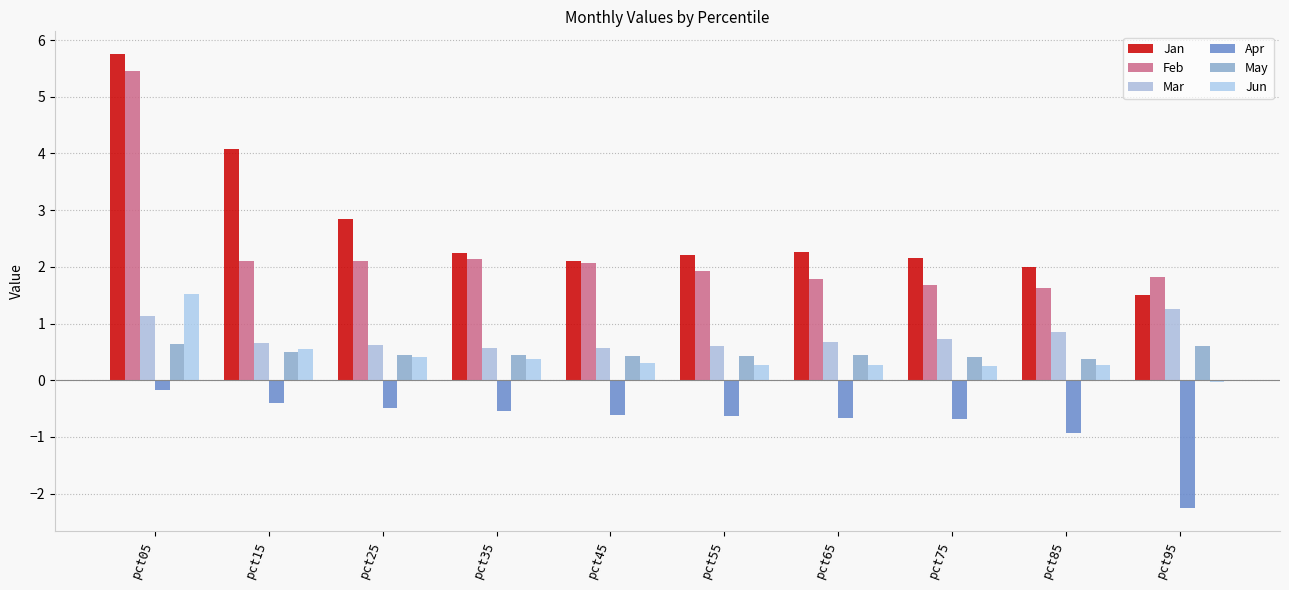

What is the difference between the maximum and minimum values in the Jun series?

1.5